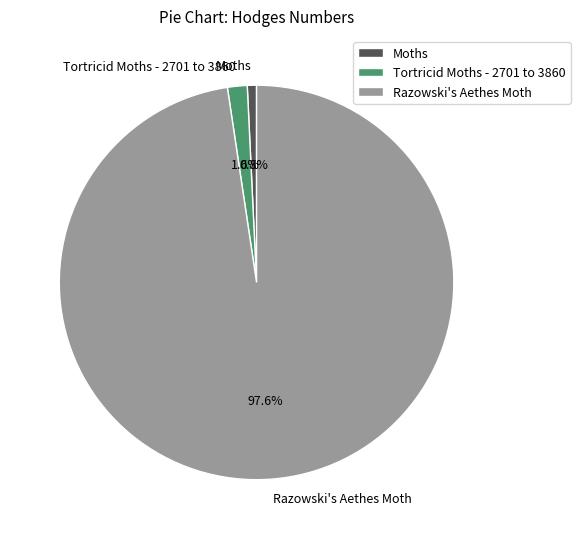

To the nearest percent, what is the difference between the largest and smallest slice percentages?

97%